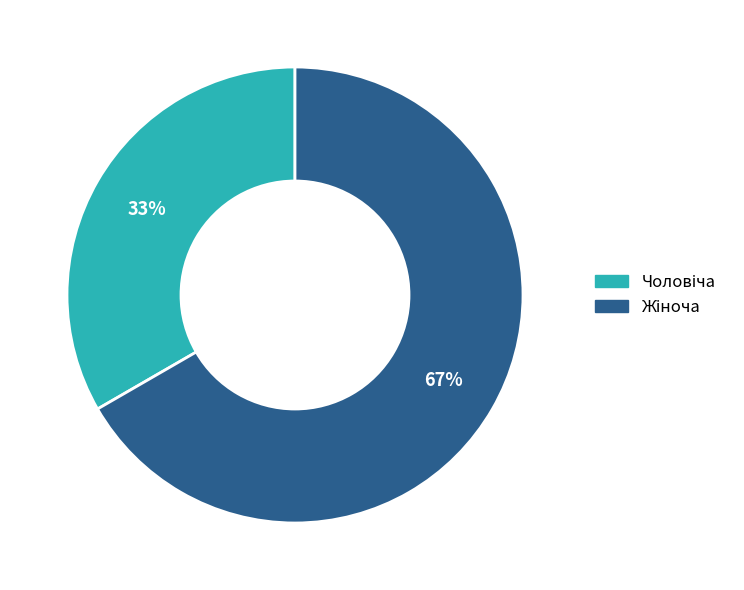

To the nearest percent, what is the average slice percentage?

50%